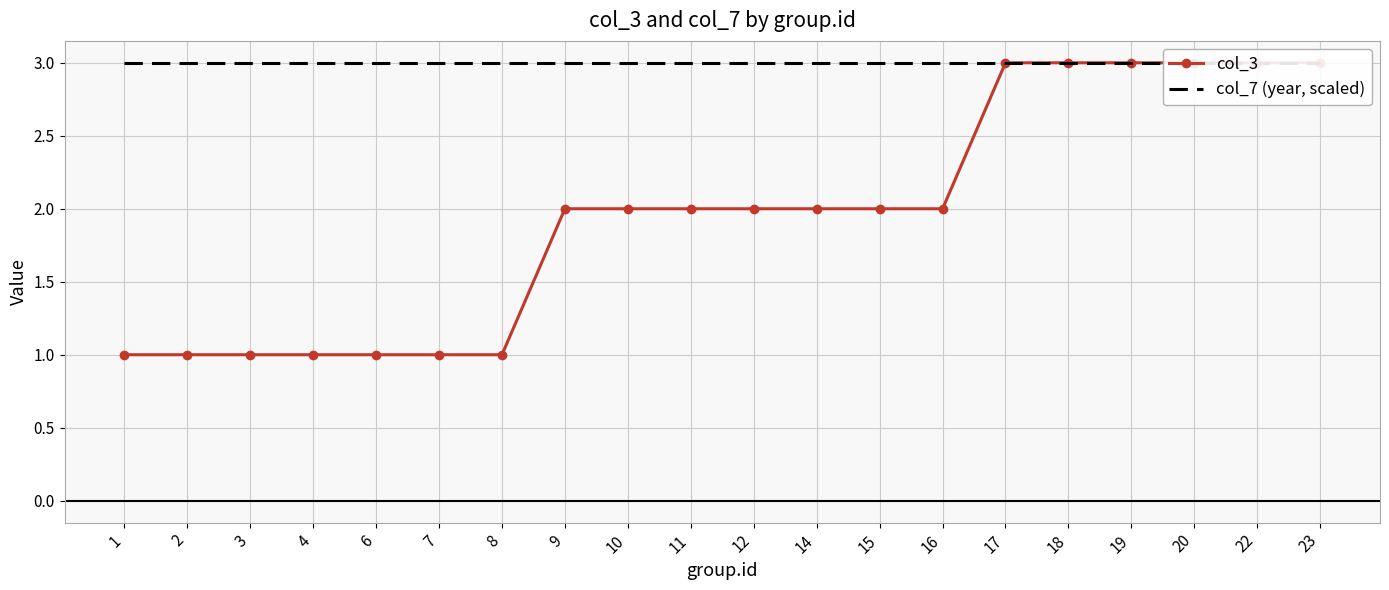

Between 10 and 15, which series saw the biggest shift?

col_3